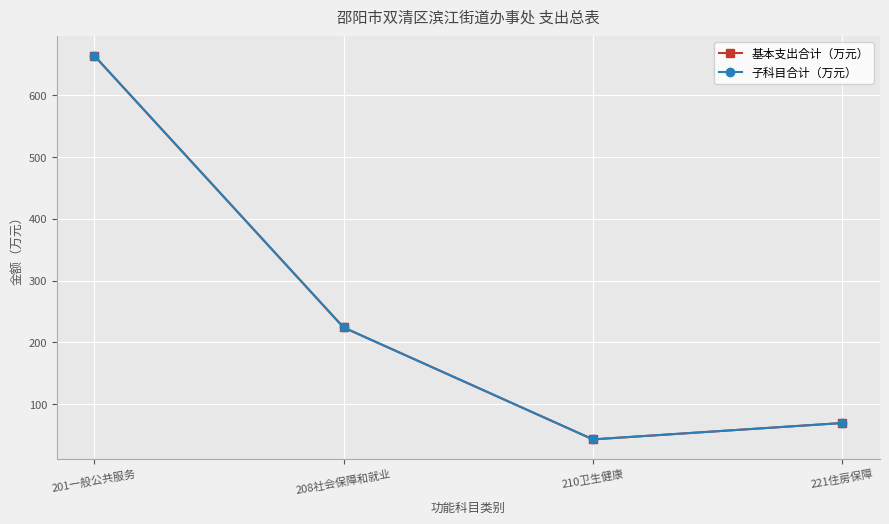

Is this an area chart (filled region under the line)?

No